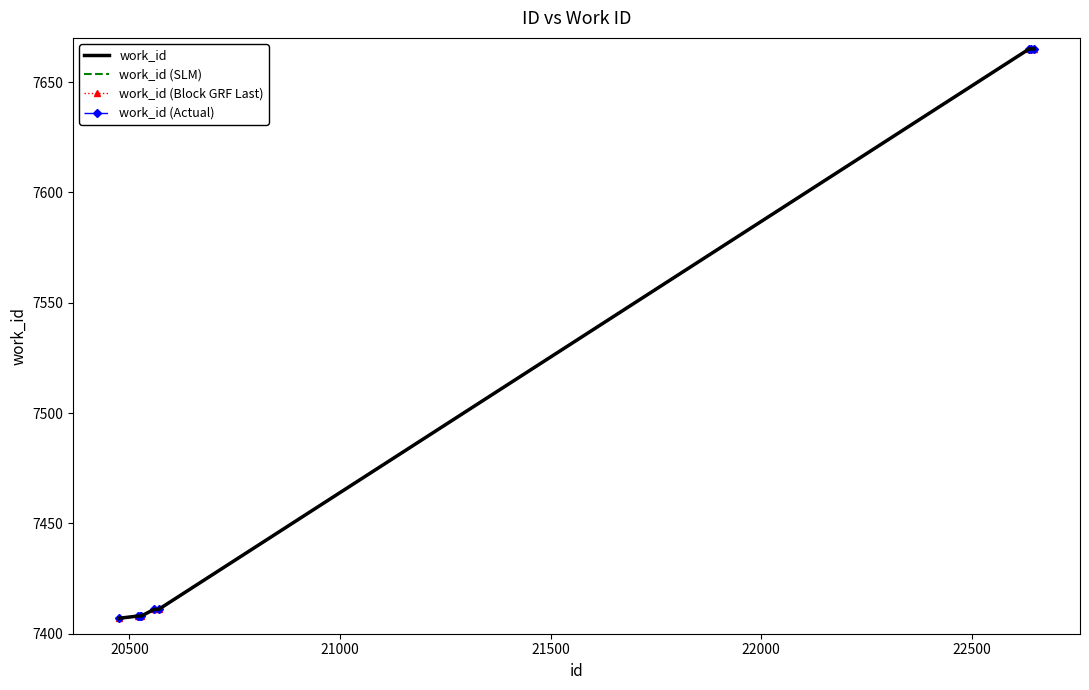

What is the difference between the maximum and minimum values in the work_id series?

258